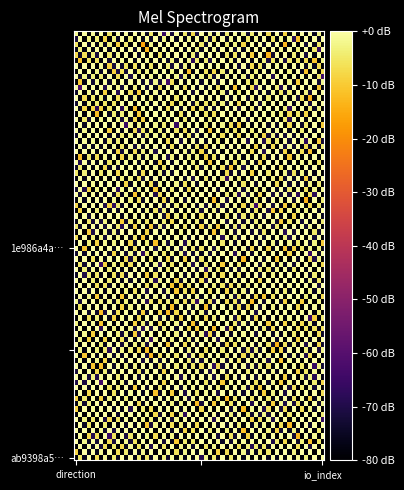

Reading left to right, what are all the values shown in this chart?

1e986a4a2749067ac158941ab3df39f1a15b166: -1	94
ab9398a5bc0e616322aa4eb9478c547938e1760: 1	8